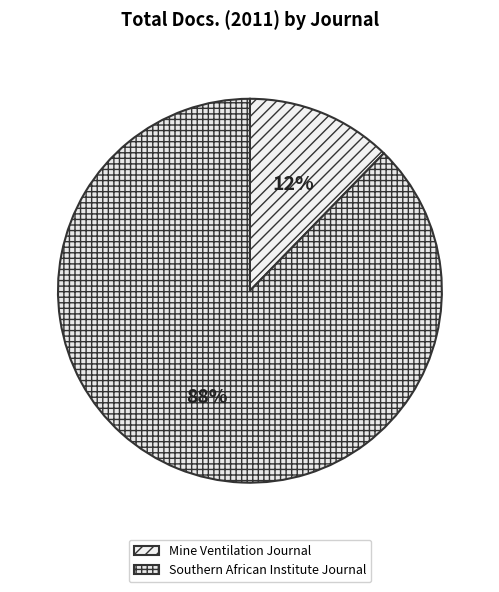

Count the number of slices in the pie.

2